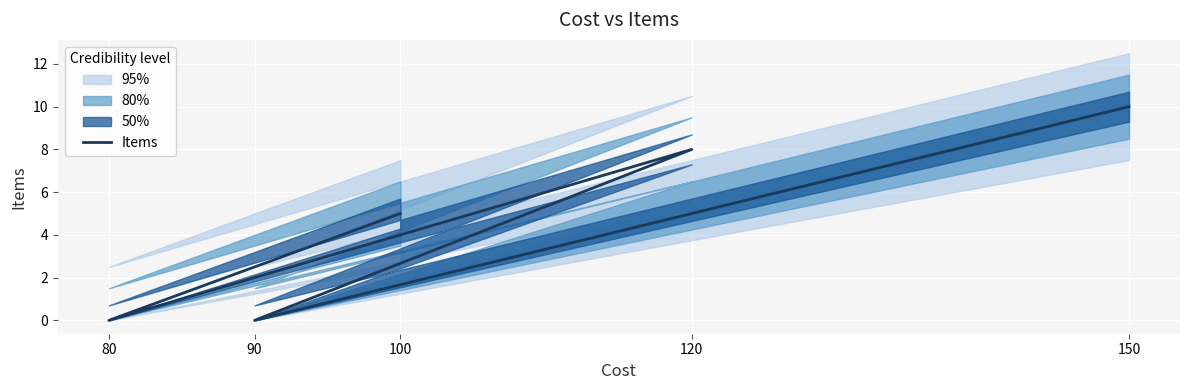

What is the average value?

5